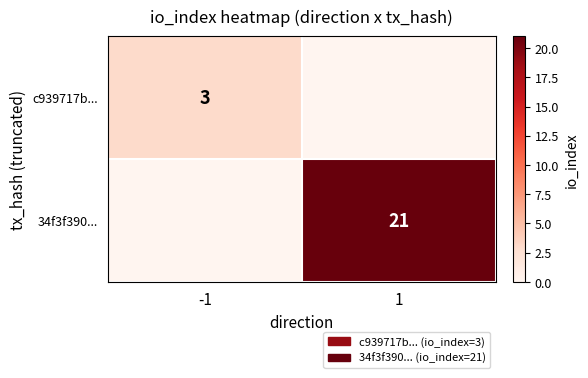

What is the greatest value displayed?

21